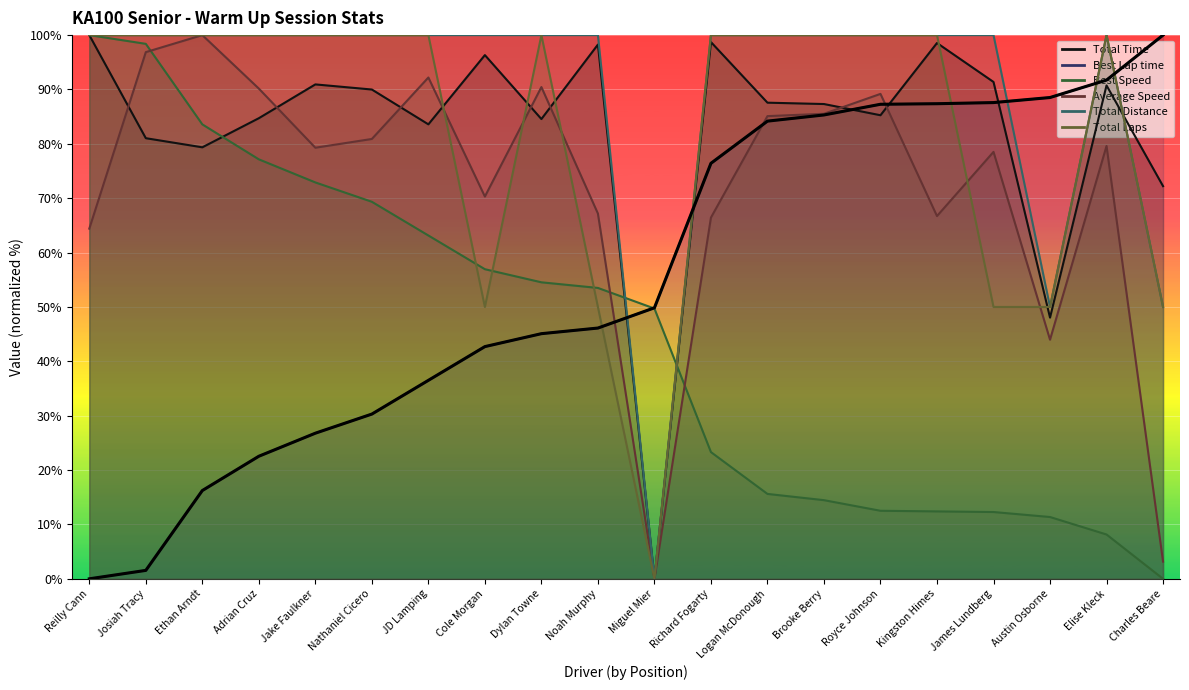

What is the label of the 4th point from the right?

James Lundberg